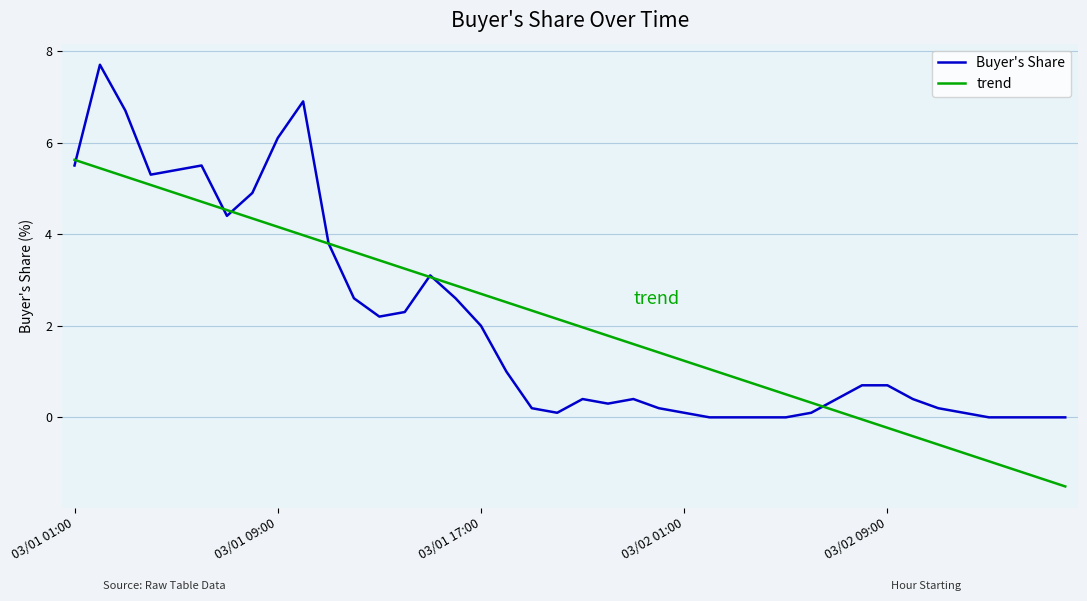

Which series has the largest range (max minus min)?

Buyer's Share